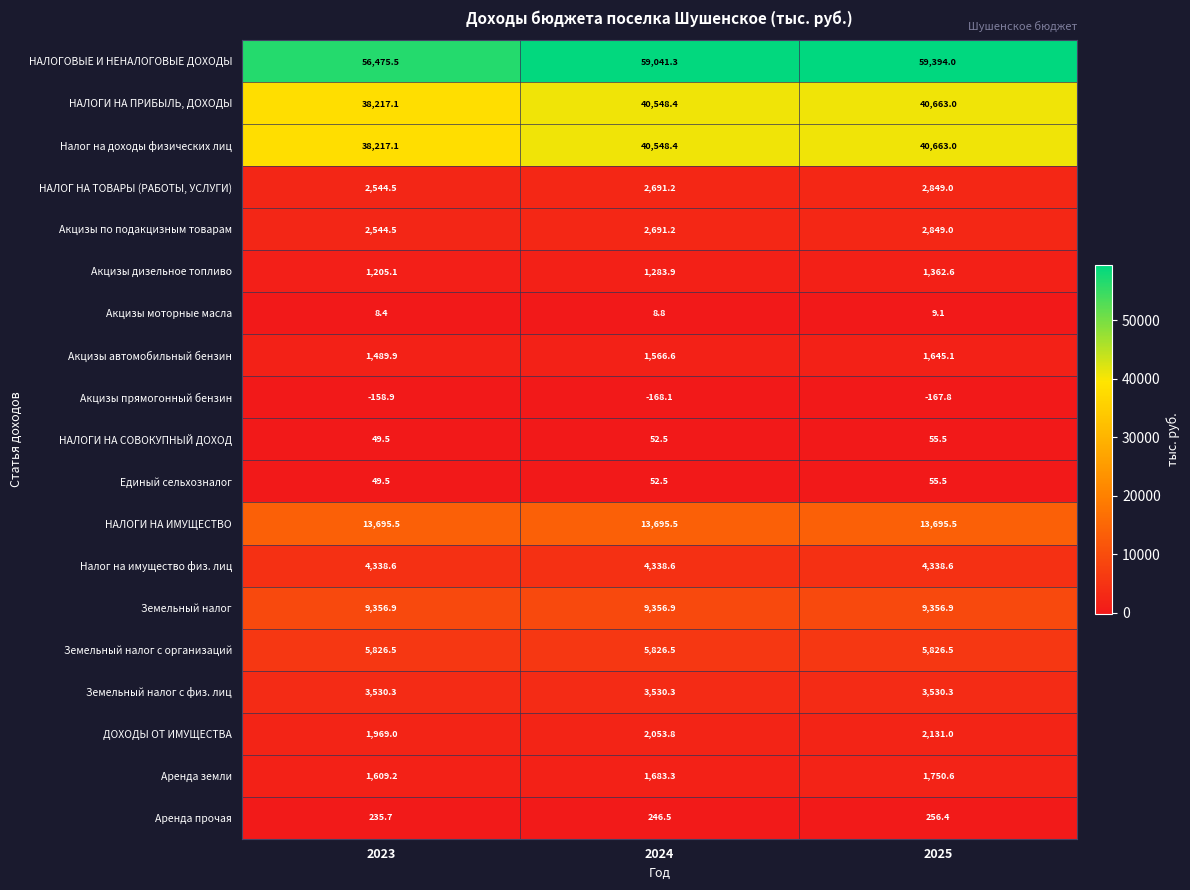

What is the approximate value of Акцизы дизельное топливо at 2023?

1205.1